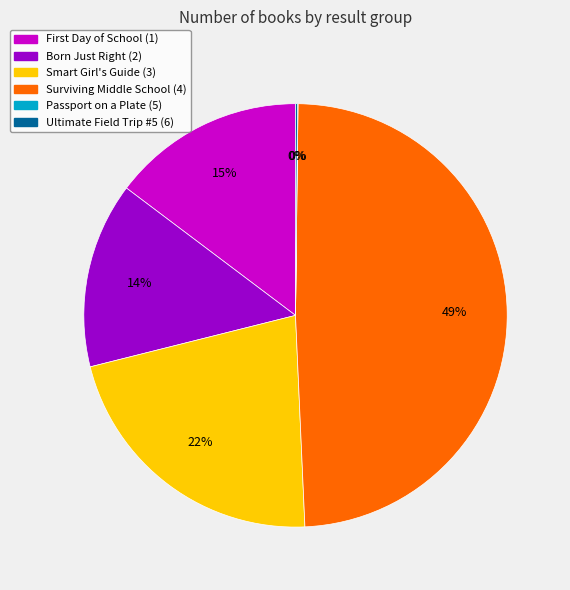

Which category has the biggest portion of the pie?

Surviving Middle School (4)